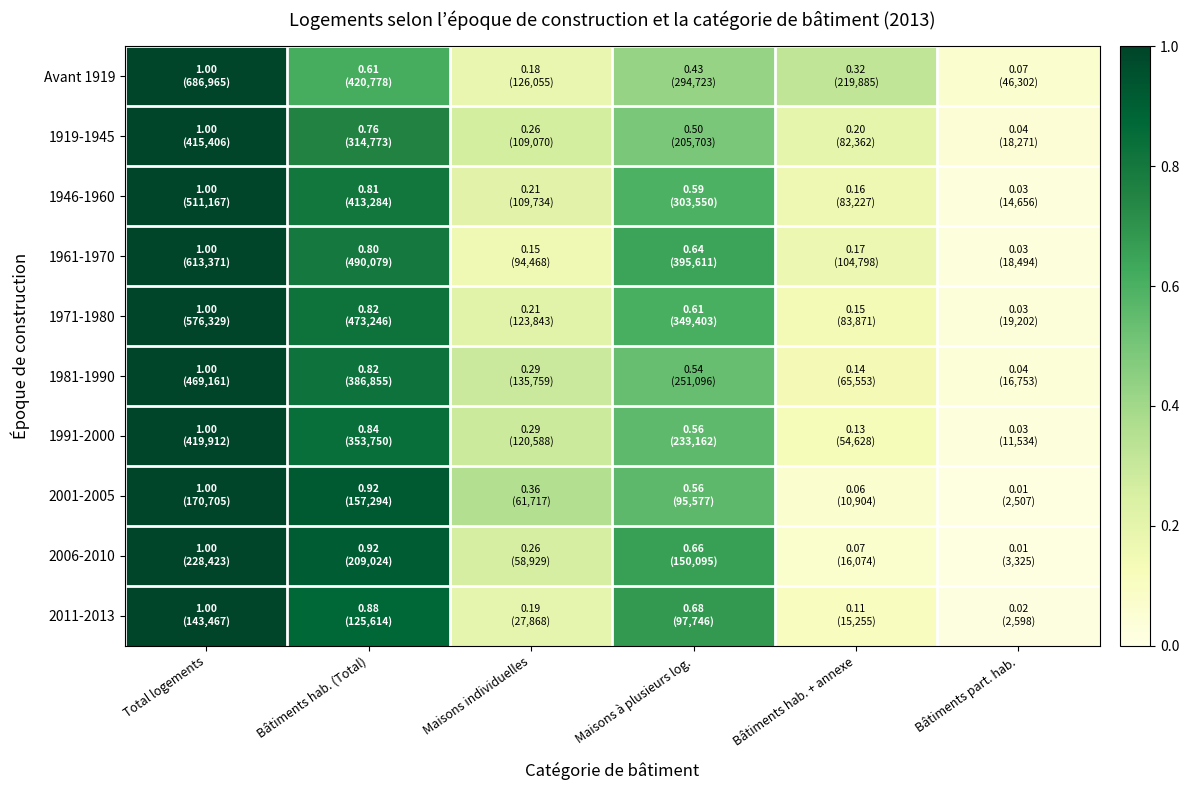

How many data points does each series have?

6